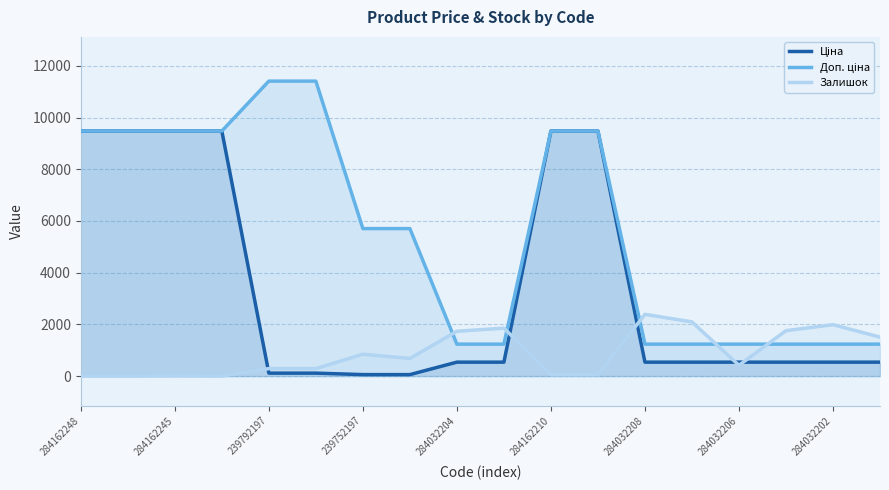

True or false: Ціна and Доп. ціна intersect in this chart.

False